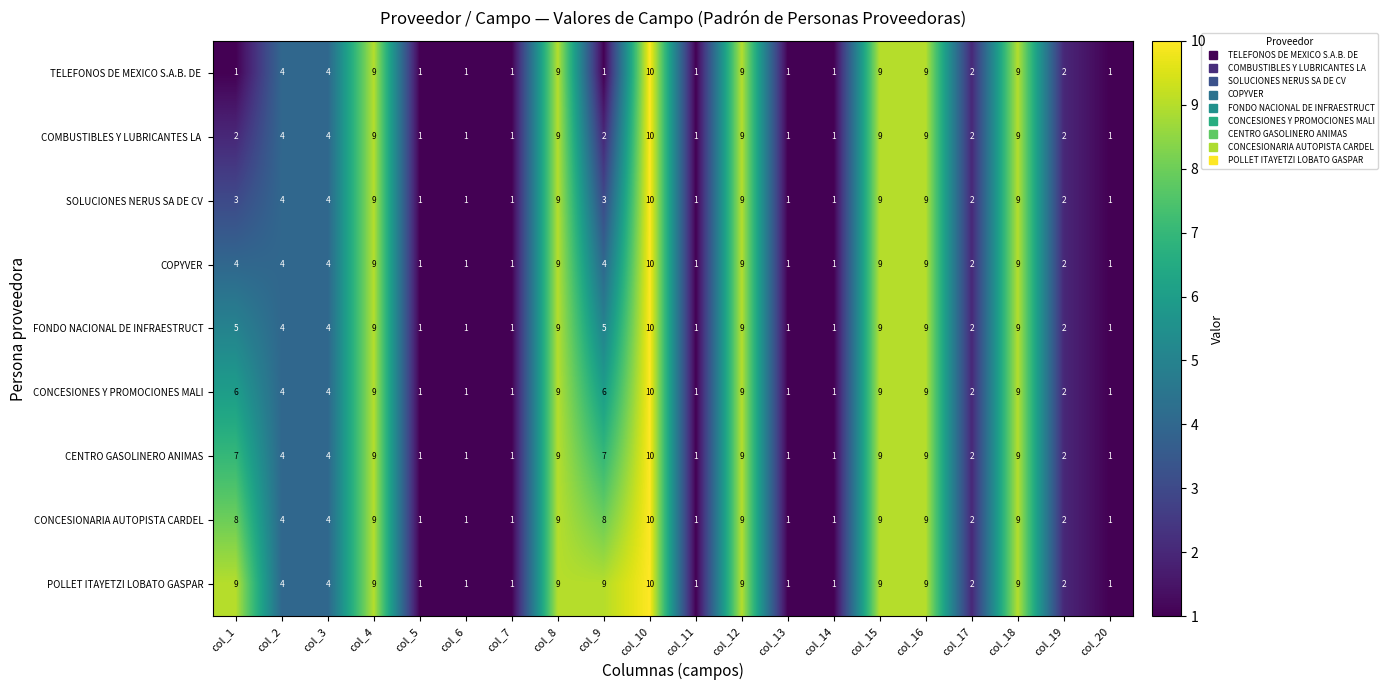

Which category has the highest value in the CENTRO GASOLINERO ANIMAS series?

col_10